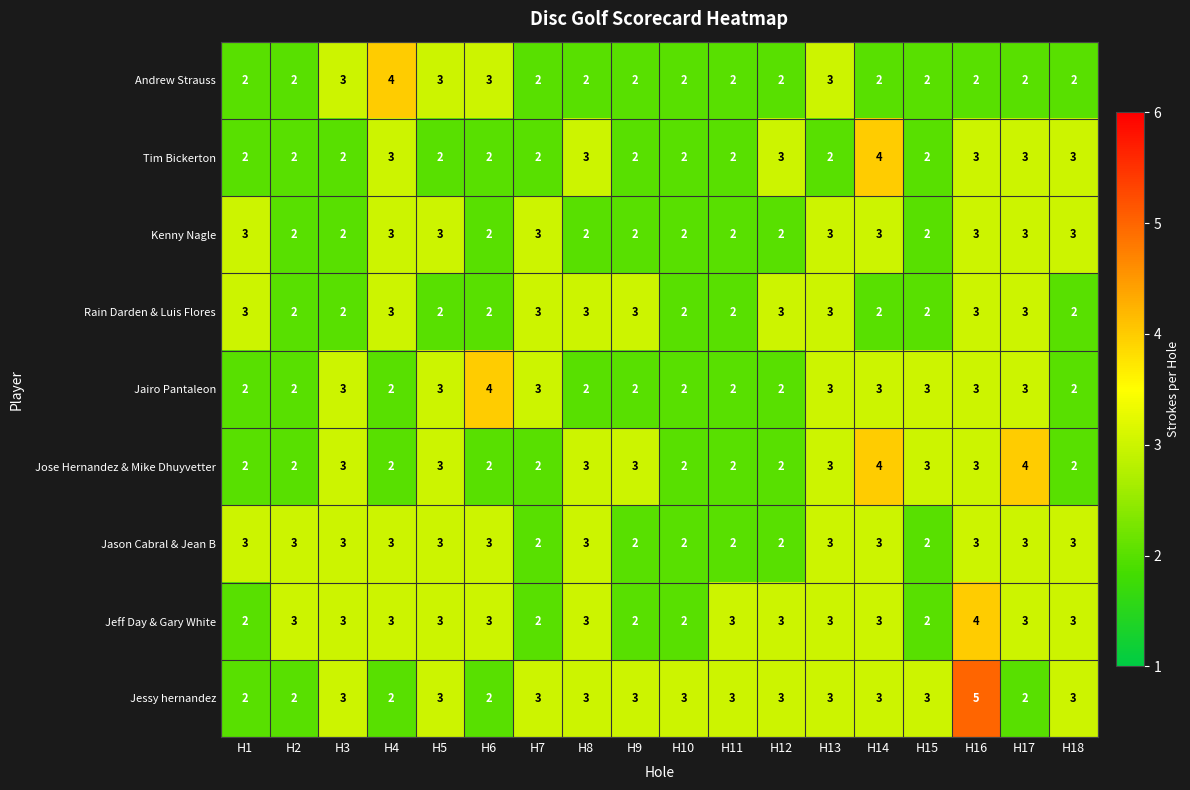

Which series changed the most between H4 and H10?

Andrew Strauss